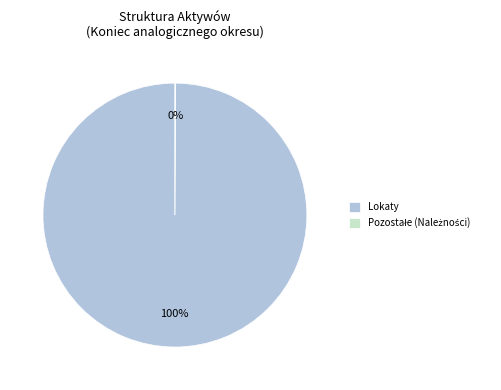

Does Lokaty represent more than half of the total?

Yes